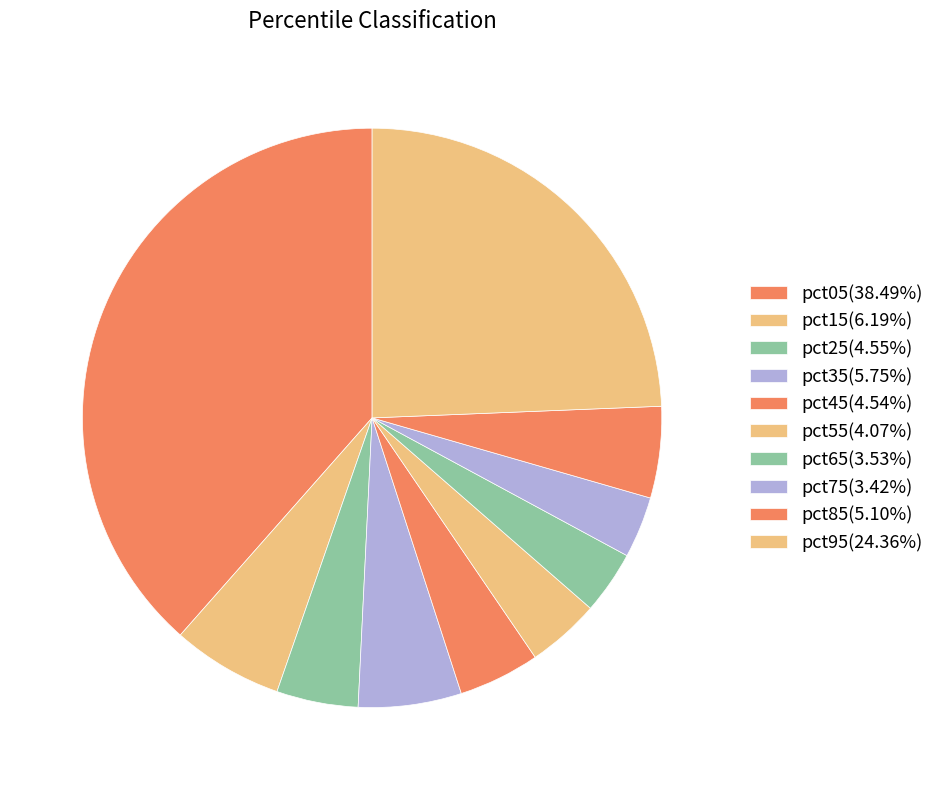

Is it true that pct15 is 6% of the pie?

True